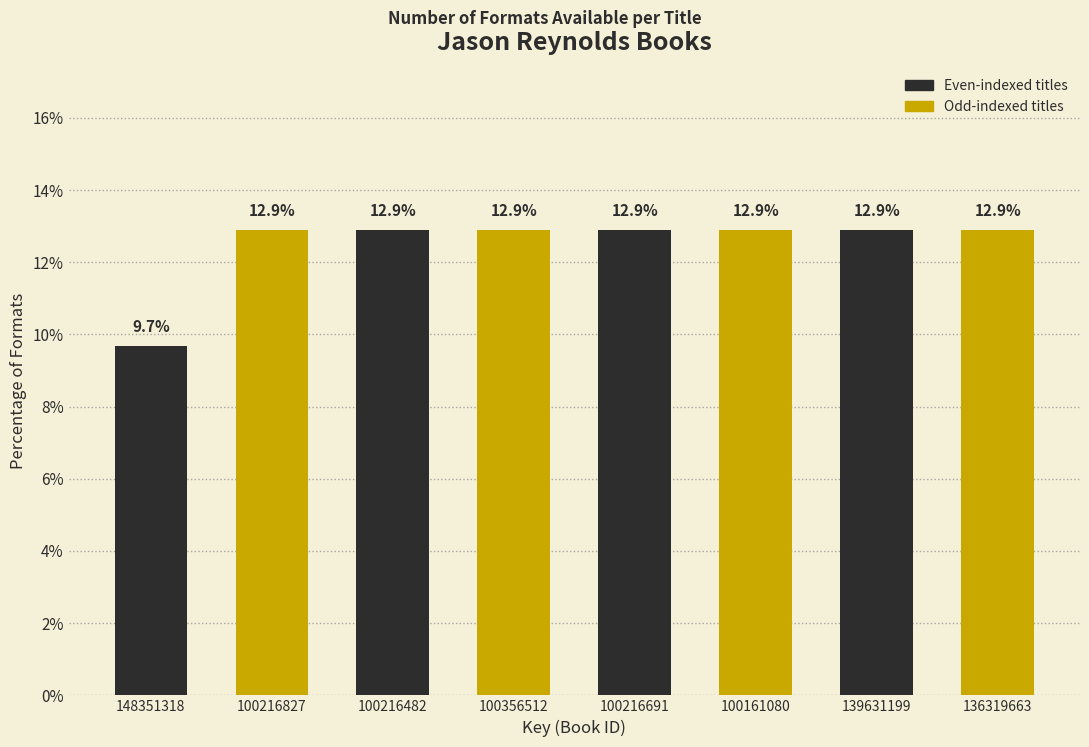

Reading left to right, transcribe all the data shown in this chart.

9.7	12.9	12.9	12.9	12.9	12.9	12.9	12.9